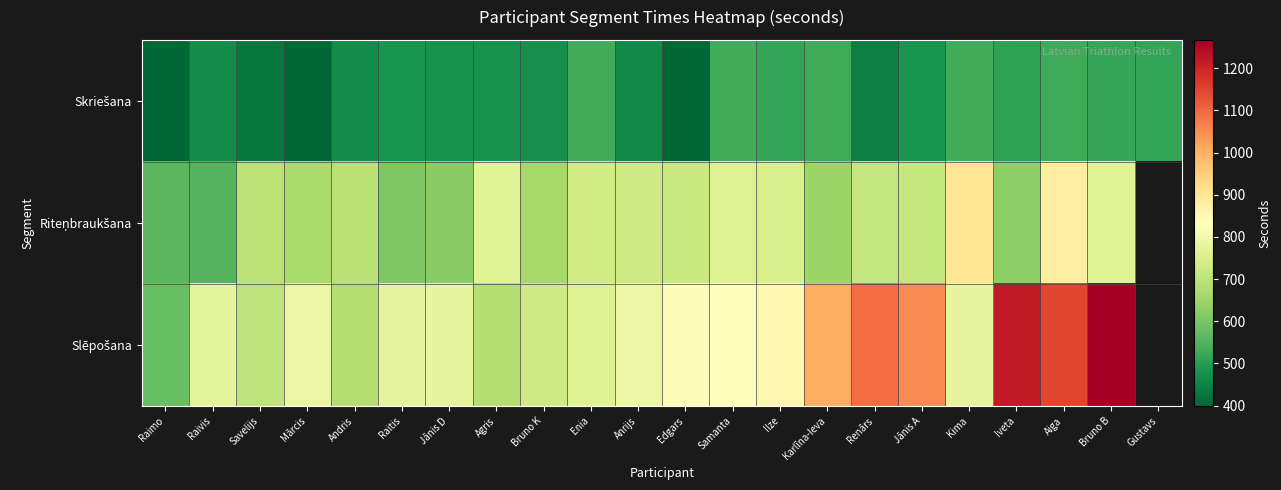

The value of Skriešana at Renārs is 595.6. True or false?

False